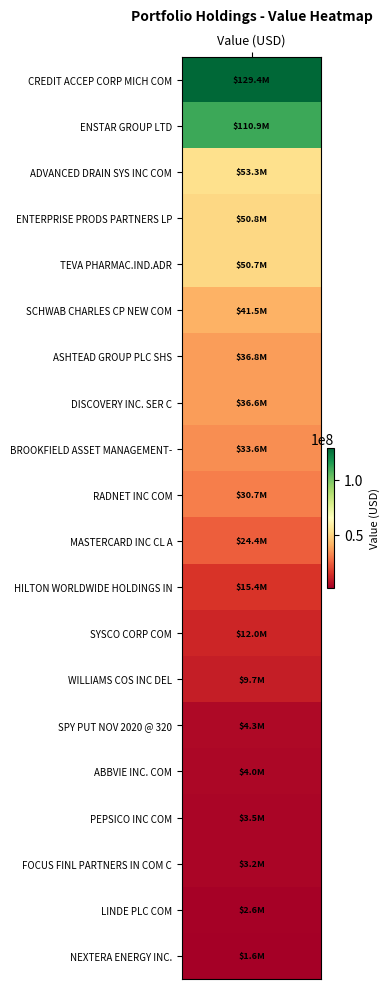

At which label is the value closest to 65529000?

ADVANCED DRAIN SYS INC COM